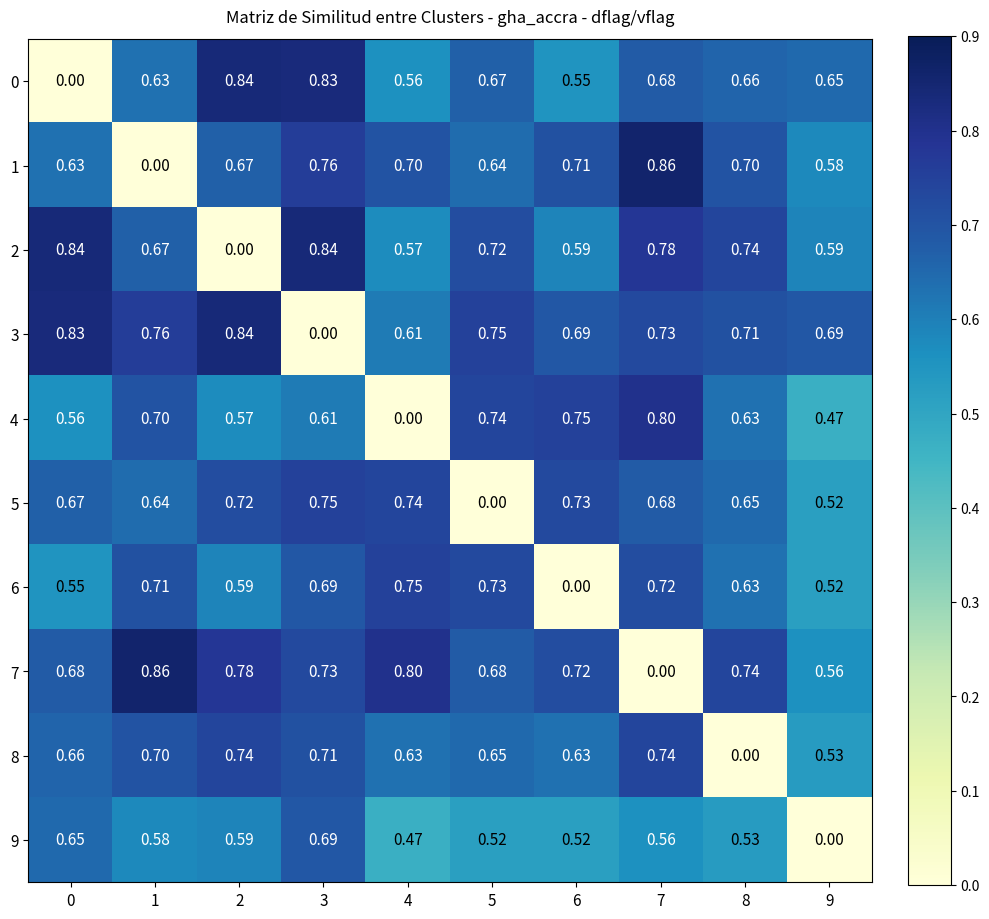

Count the number of data series in this chart.

10